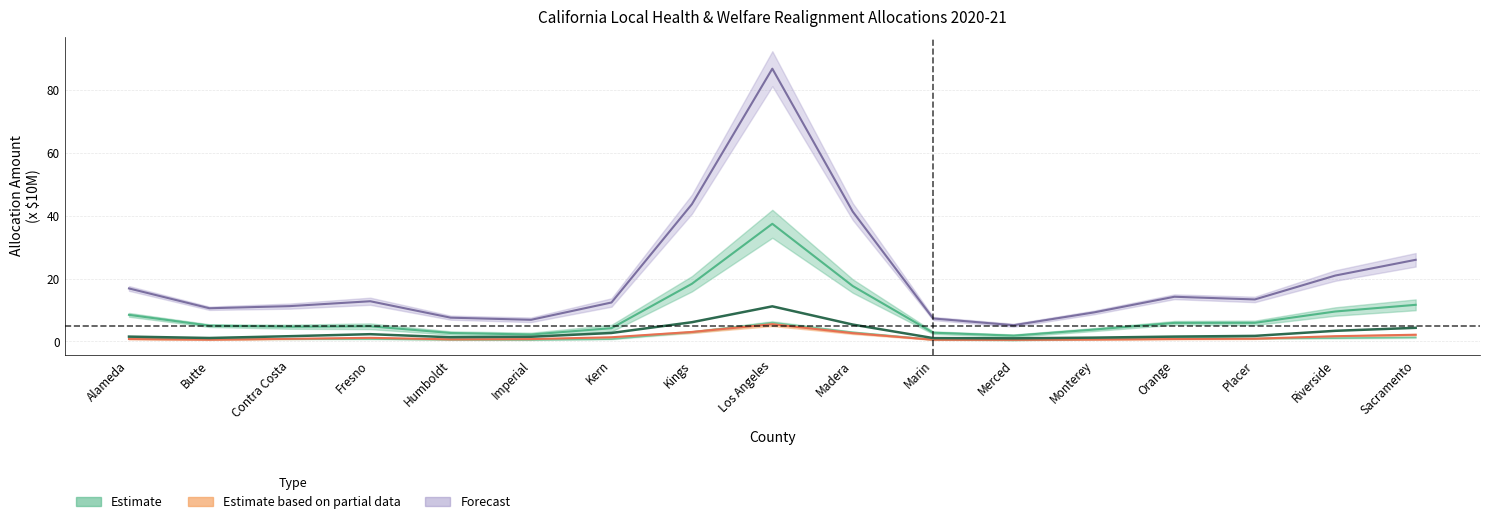

True or false: there are more than 2 points higher than both neighbors.

False